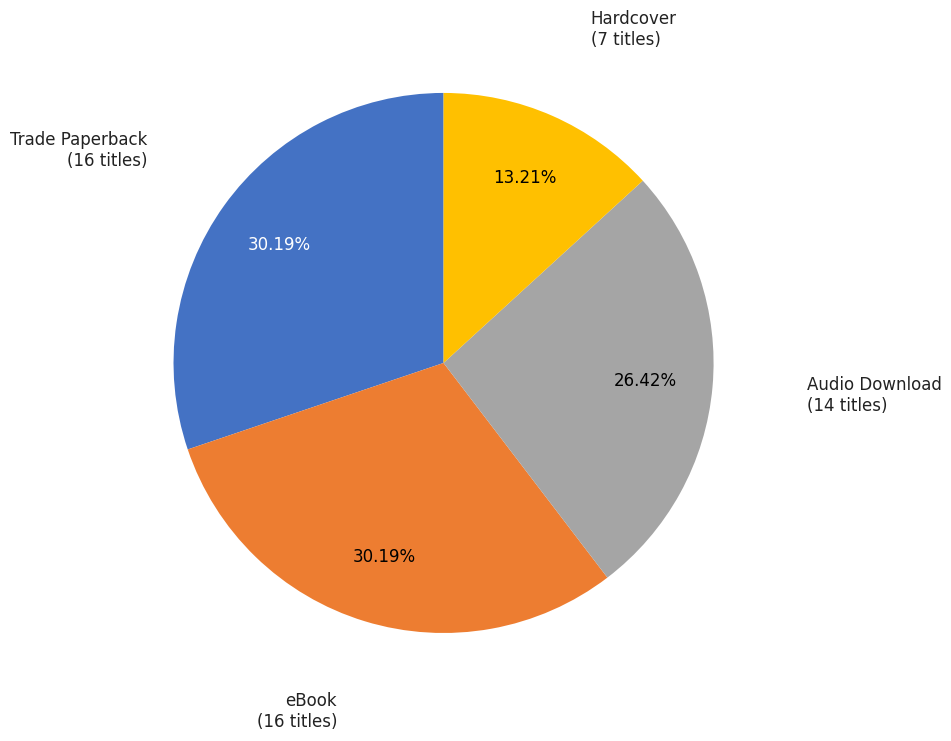

Is there a majority slice in this chart?

No